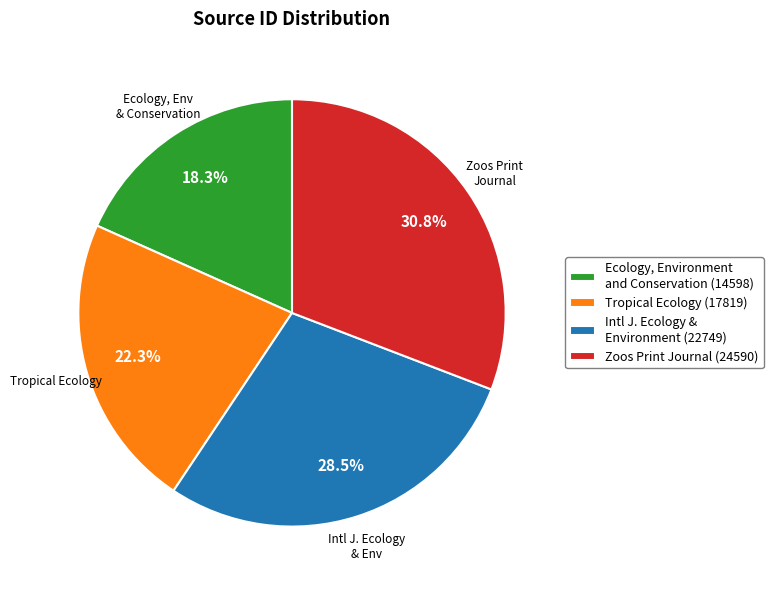

Rank the categories by value from lowest to highest.

Ecology, Environment and Conservation (14598), Tropical Ecology (17819), Intl J. Ecology & Environment (22749), Zoos Print Journal (24590)